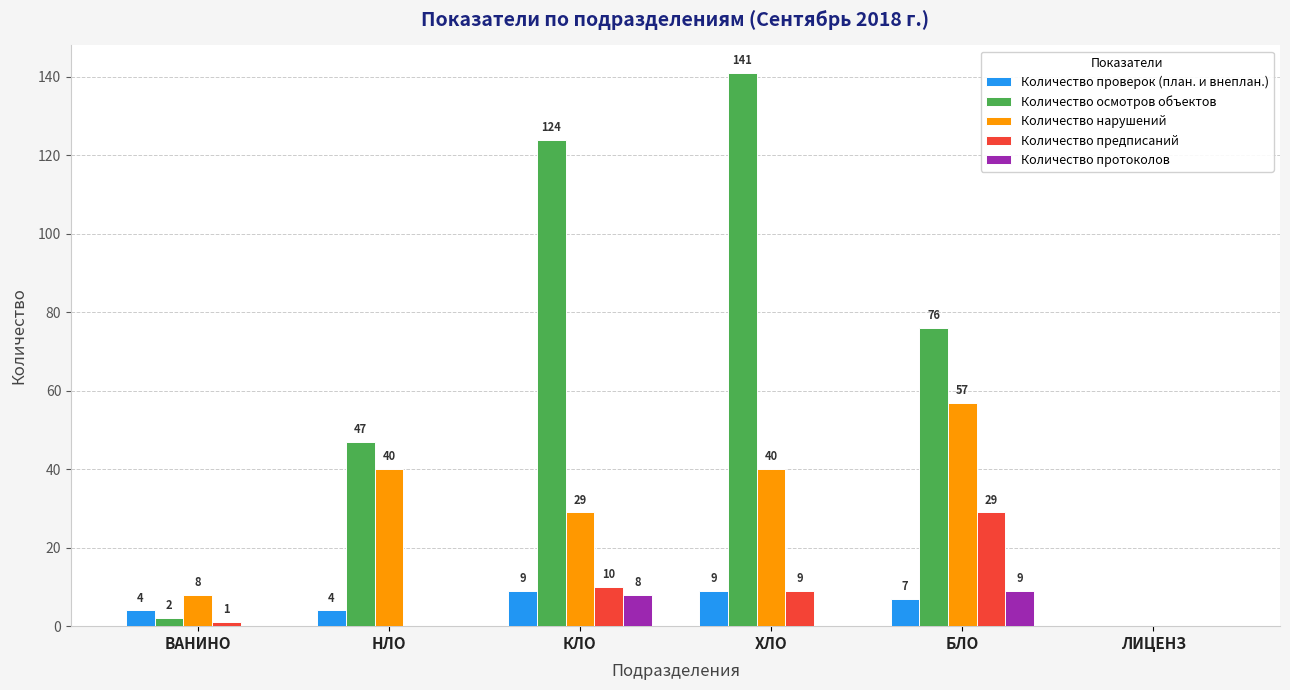

How many positive values does the Количество протоколов series have?

2